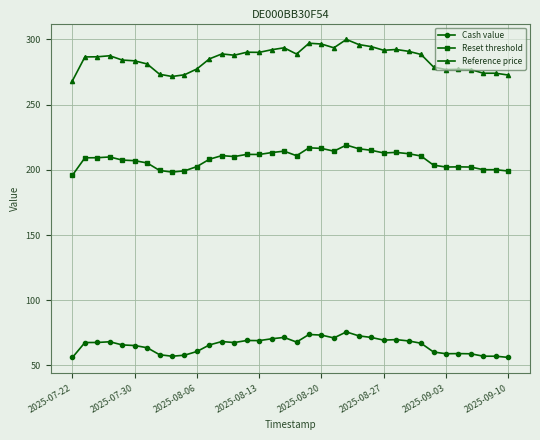

Which series has the largest total across all categories?

Reference price